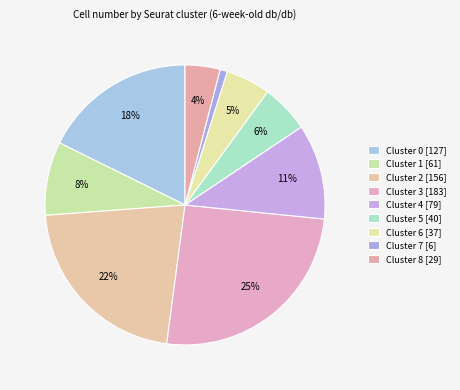

What percentage do Cluster 2 and Cluster 8 together represent?

25.8%